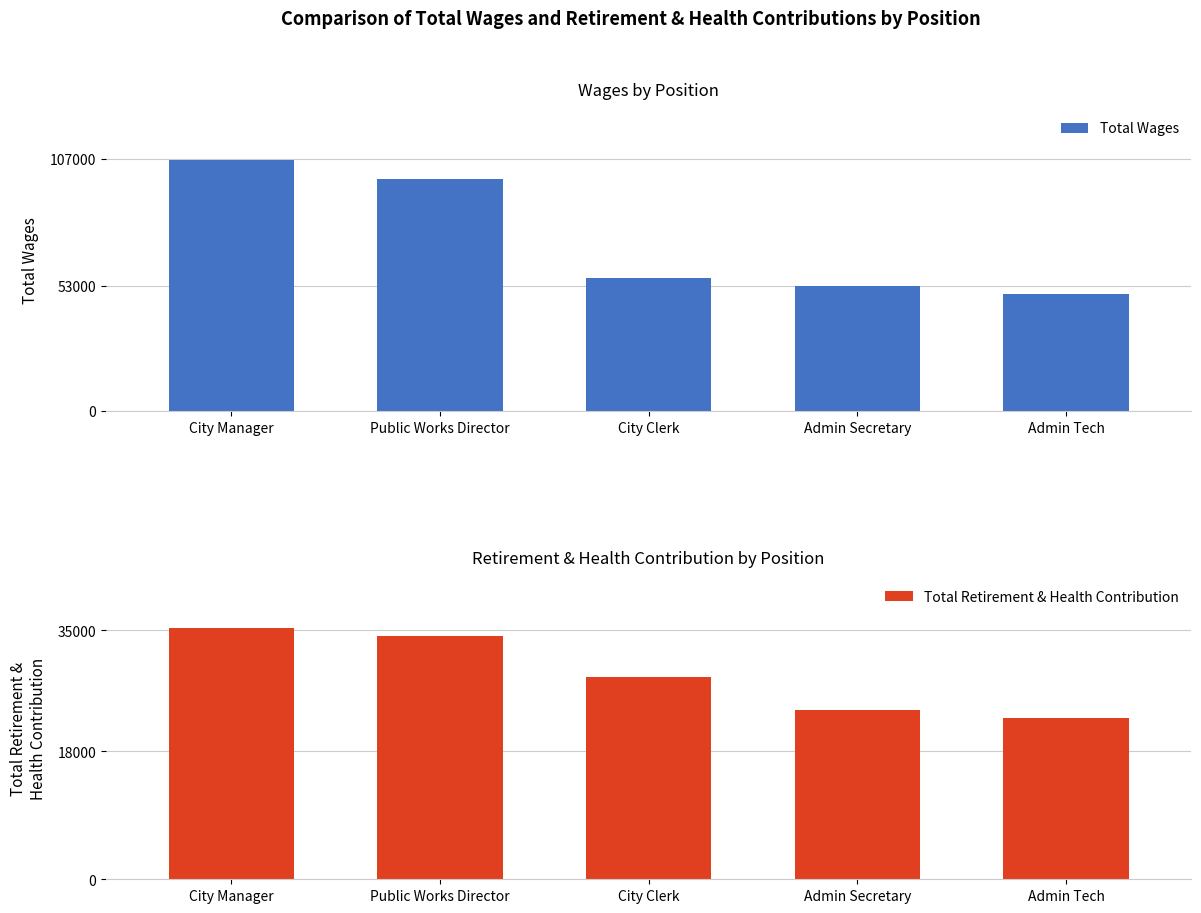

What is the value of the Total Wages bar at the 1st from the left?

106726